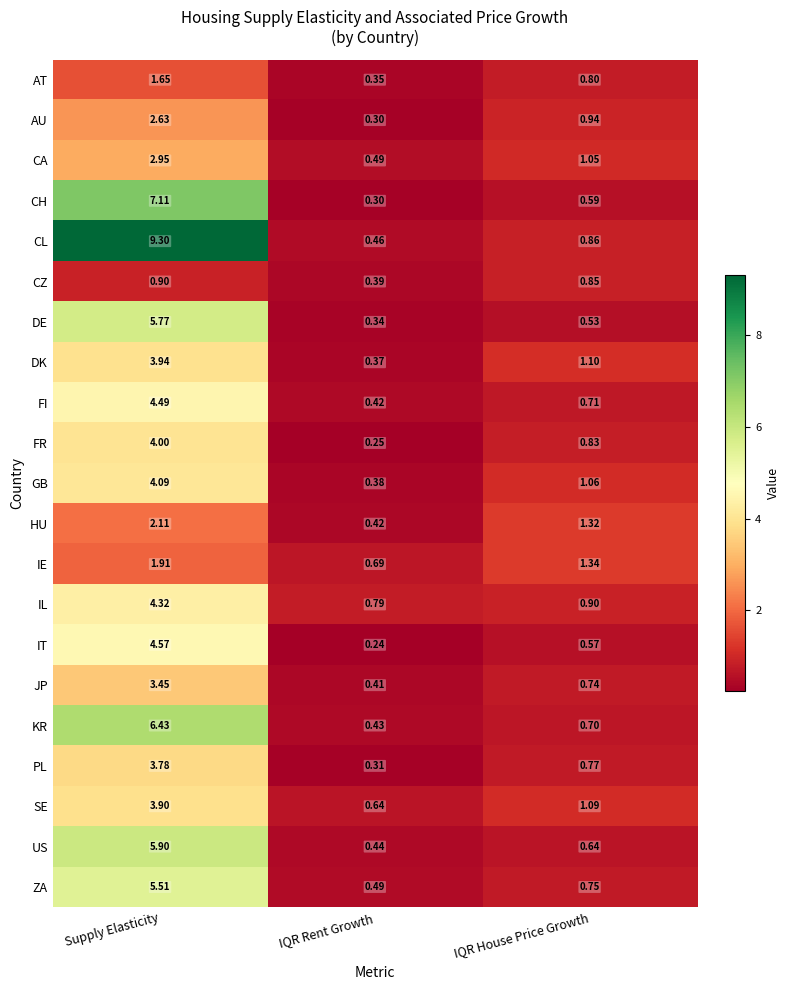

Which category has the lowest value across all series?

IQR Rent Growth